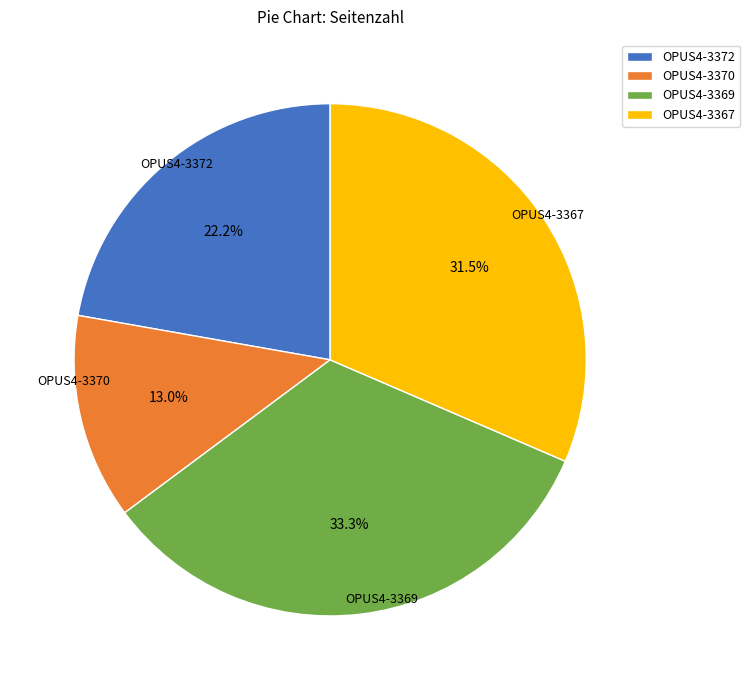

Rank the categories by value from lowest to highest.

OPUS4-3370, OPUS4-3372, OPUS4-3367, OPUS4-3369